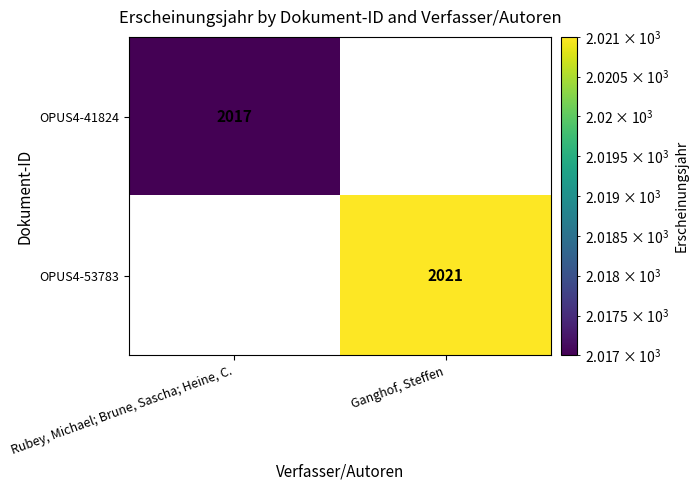

Which has a higher value, Rubey, Michael; Brune, Sascha; Heine, C. or Ganghof, Steffen?

Ganghof, Steffen